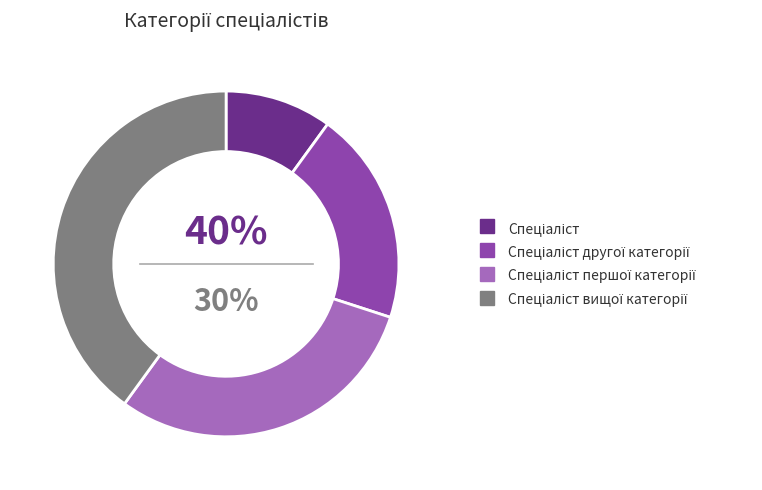

What is the smallest slice in the pie chart?

Спеціаліст